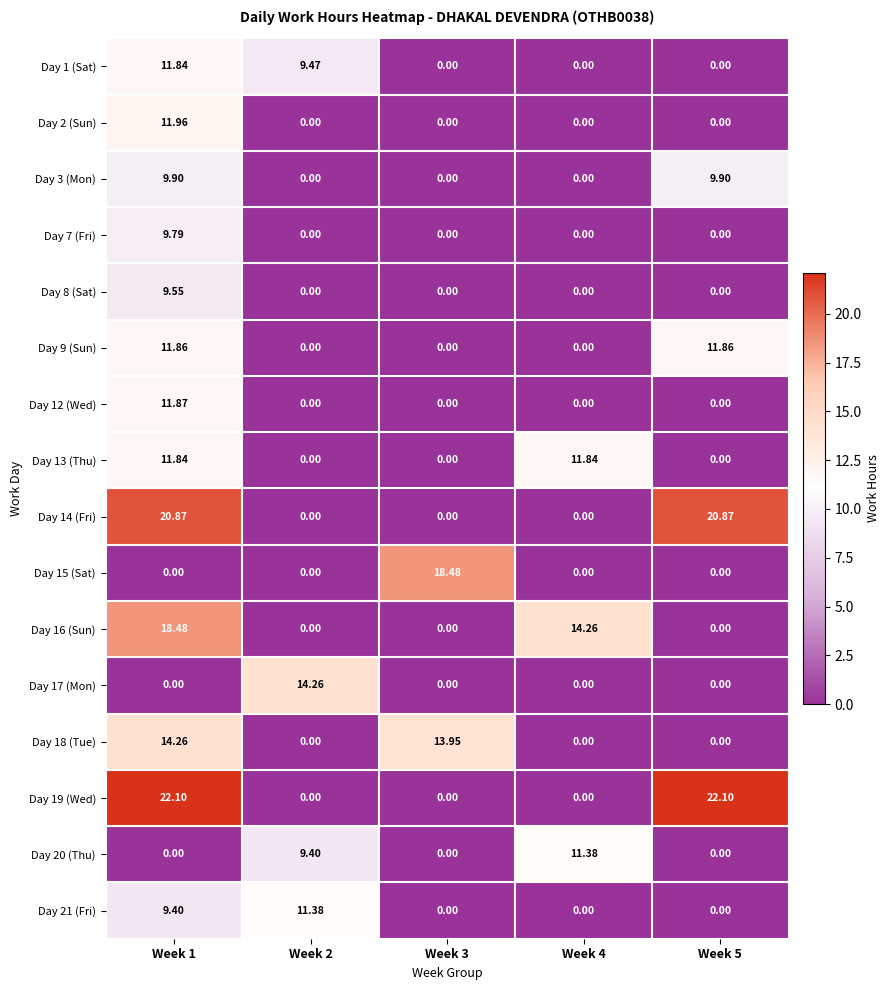

What is the difference between the highest and lowest values at Week 1?

22.1